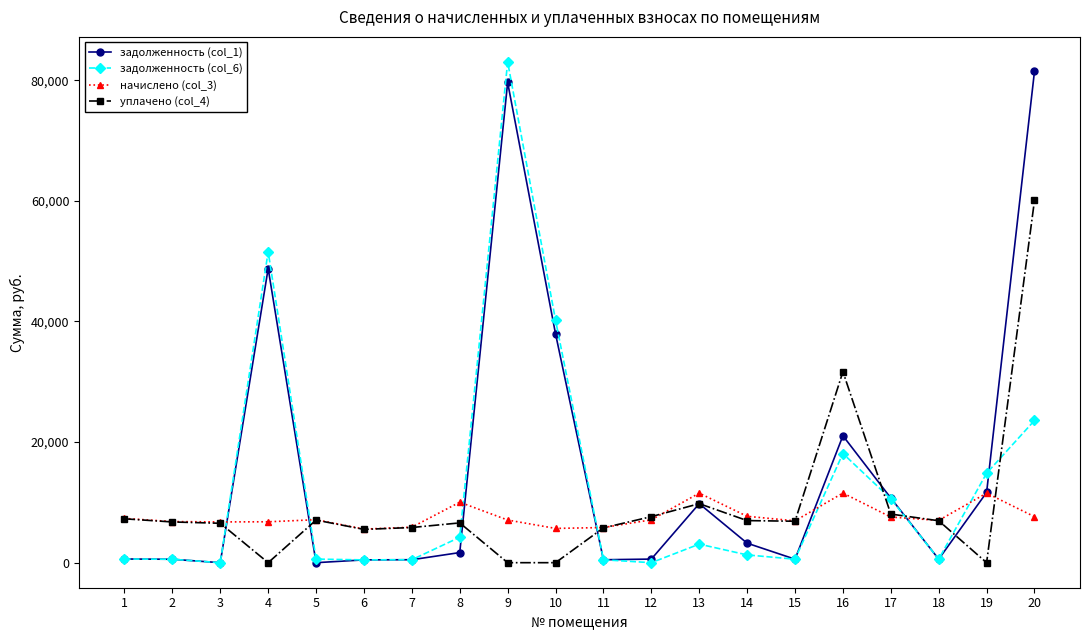

True or false: уплачено (col_4) and задолженность (col_6) cross at least once.

True